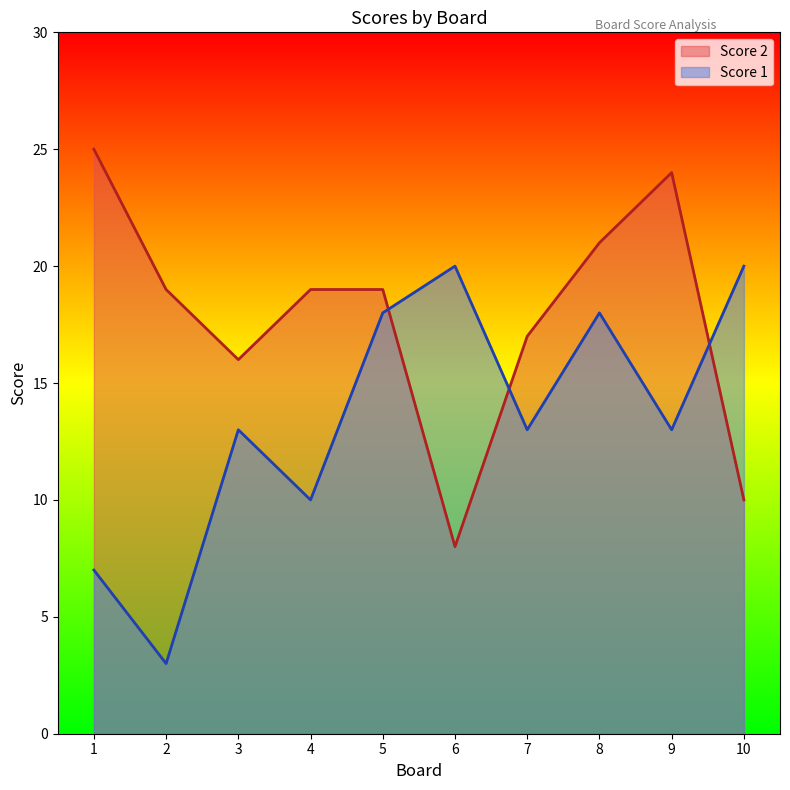

Where is the first local maximum for Score 2?

9